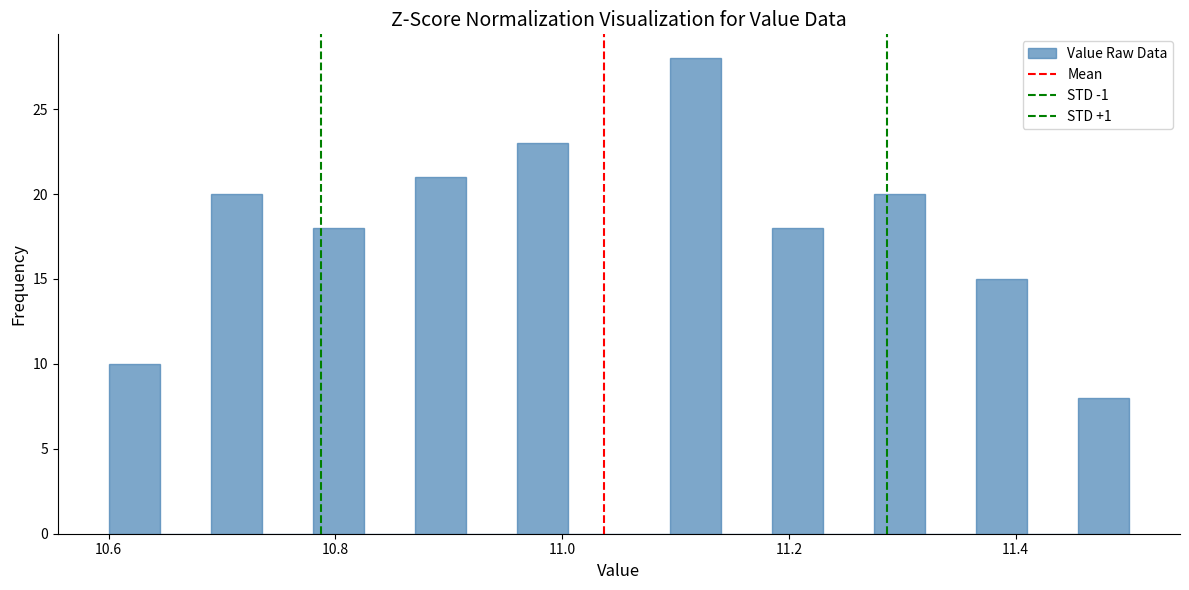

Read against the x-axis, roughly where is the centre of the tallest bar?

11.12